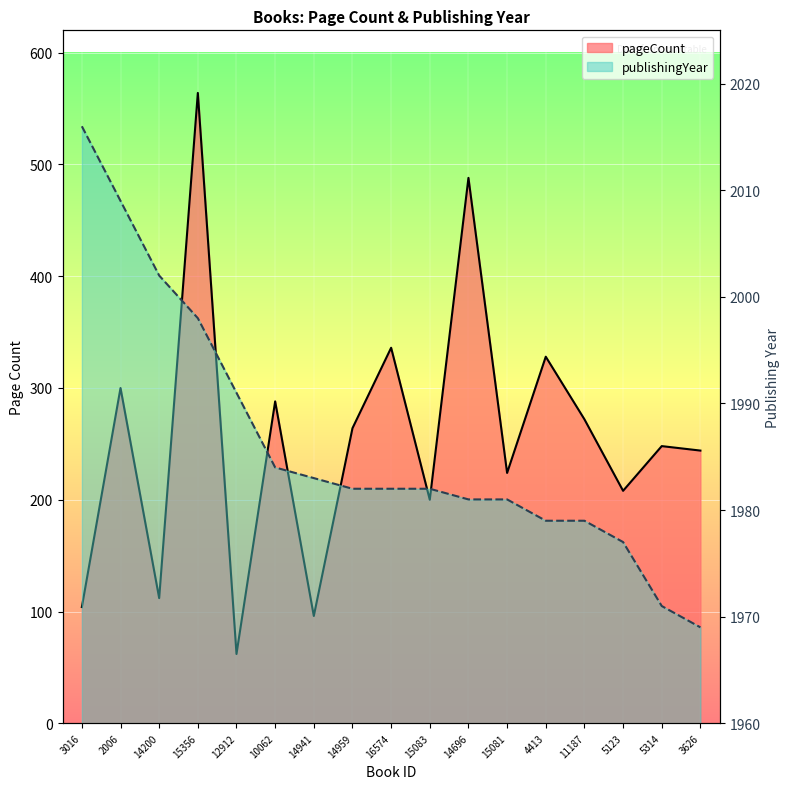

True or false: pageCount has more than 1 points higher than both neighbors.

True